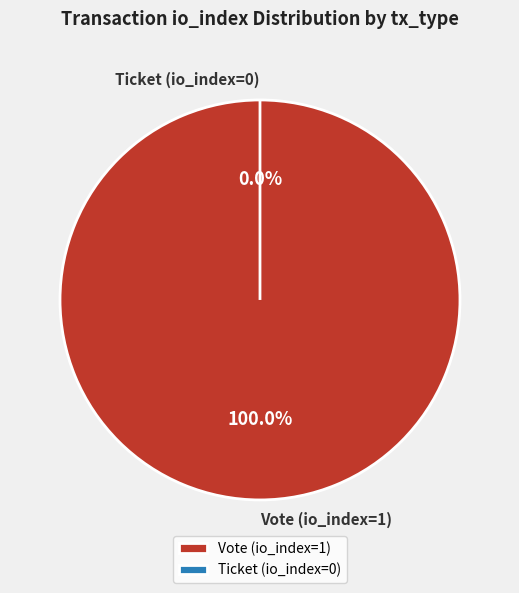

Which slice is the largest?

Vote (io_index=1)